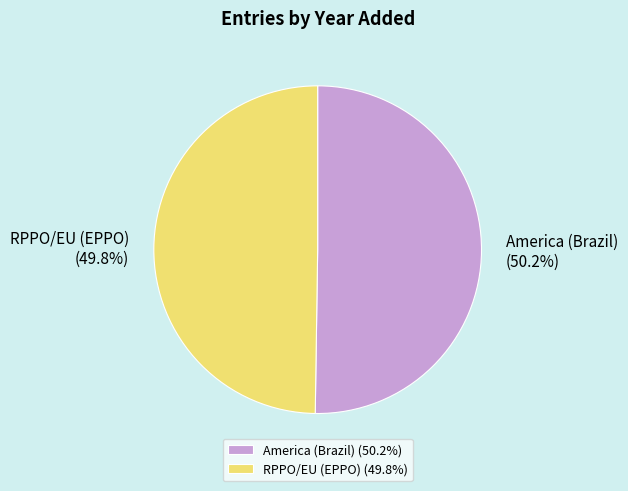

What is the ratio of the value at RPPO/EU (EPPO) to the value at America (Brazil)?

1.0